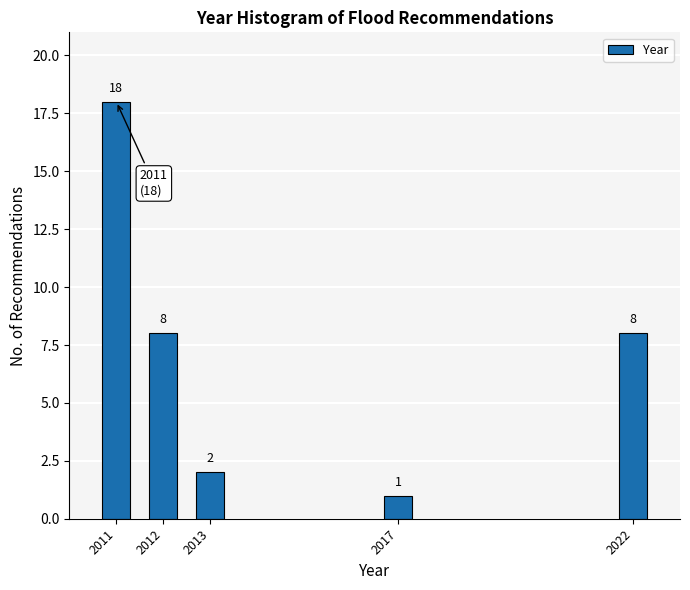

Reading left to right, extract all data points from this chart.

2011=18	2012=8	2013=2	2017=1	2022=8